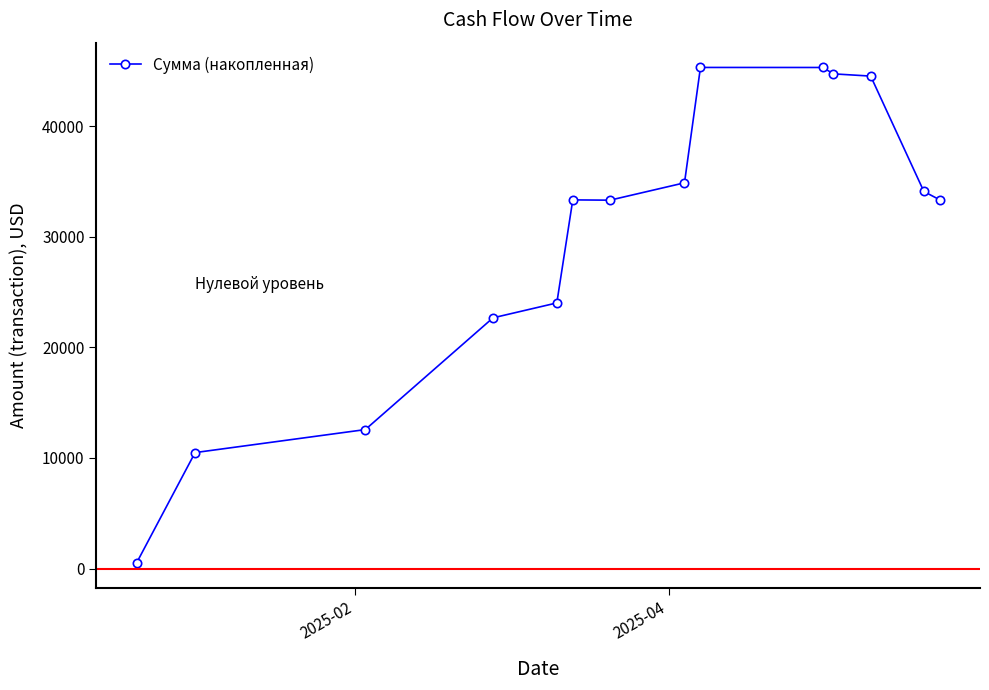

What is the value of the 6th point from the left?

33337.5